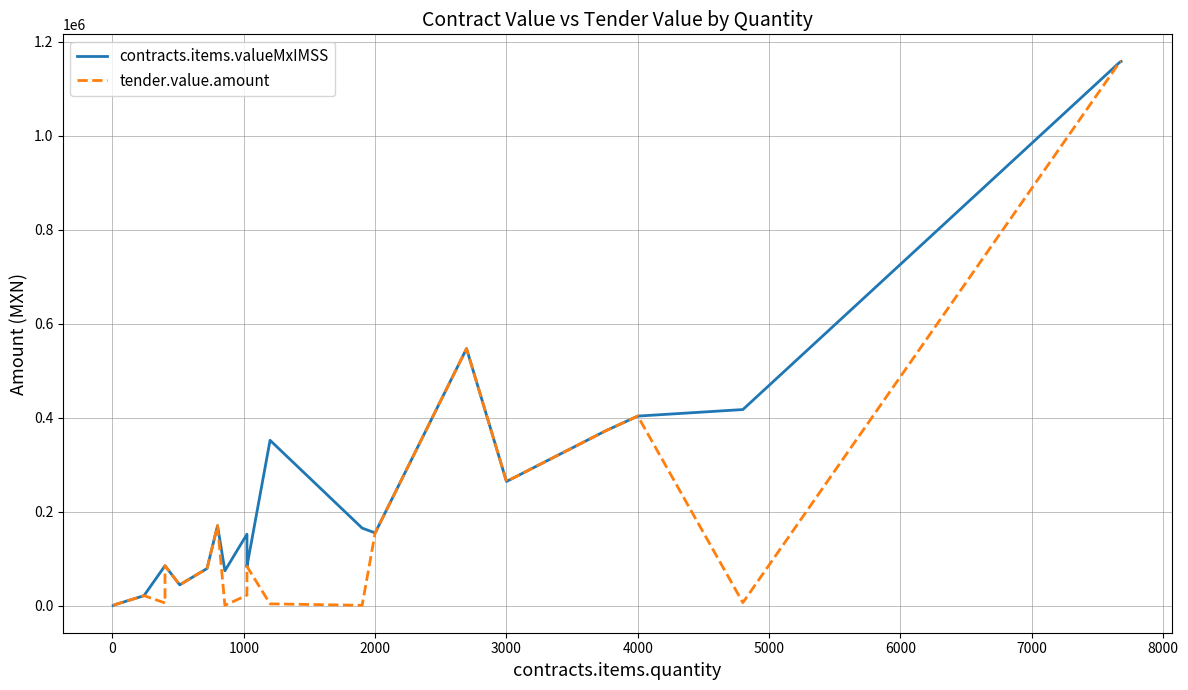

True or false: tender.value.amount has more than 1 interior local peaks.

True